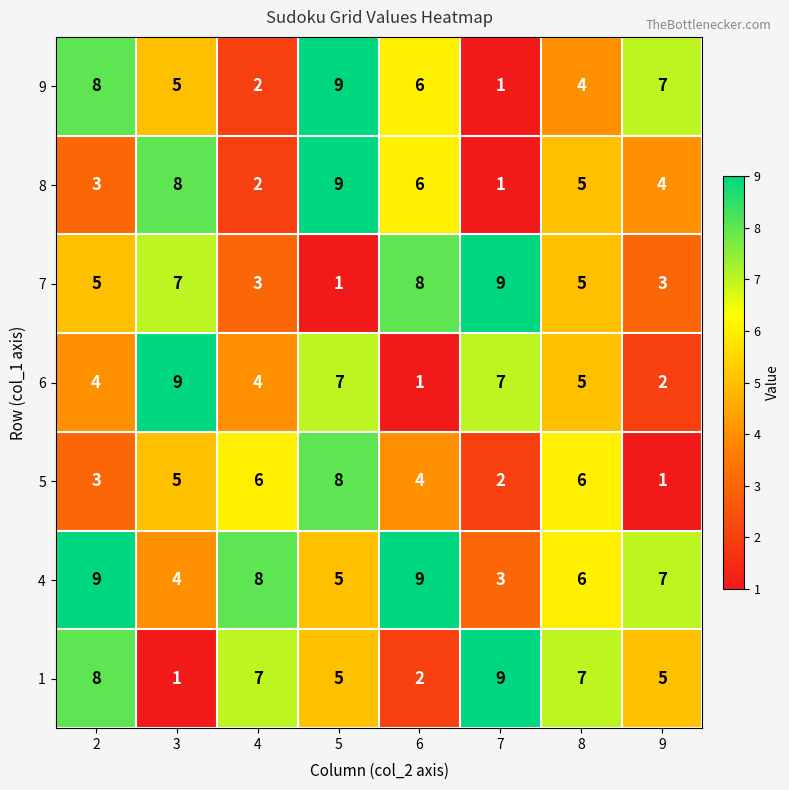

Is it true that 4 equals 6 at 8?

True